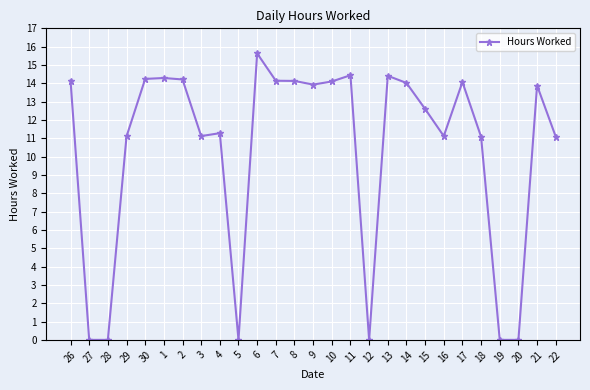

What is the greatest value displayed?

15.6